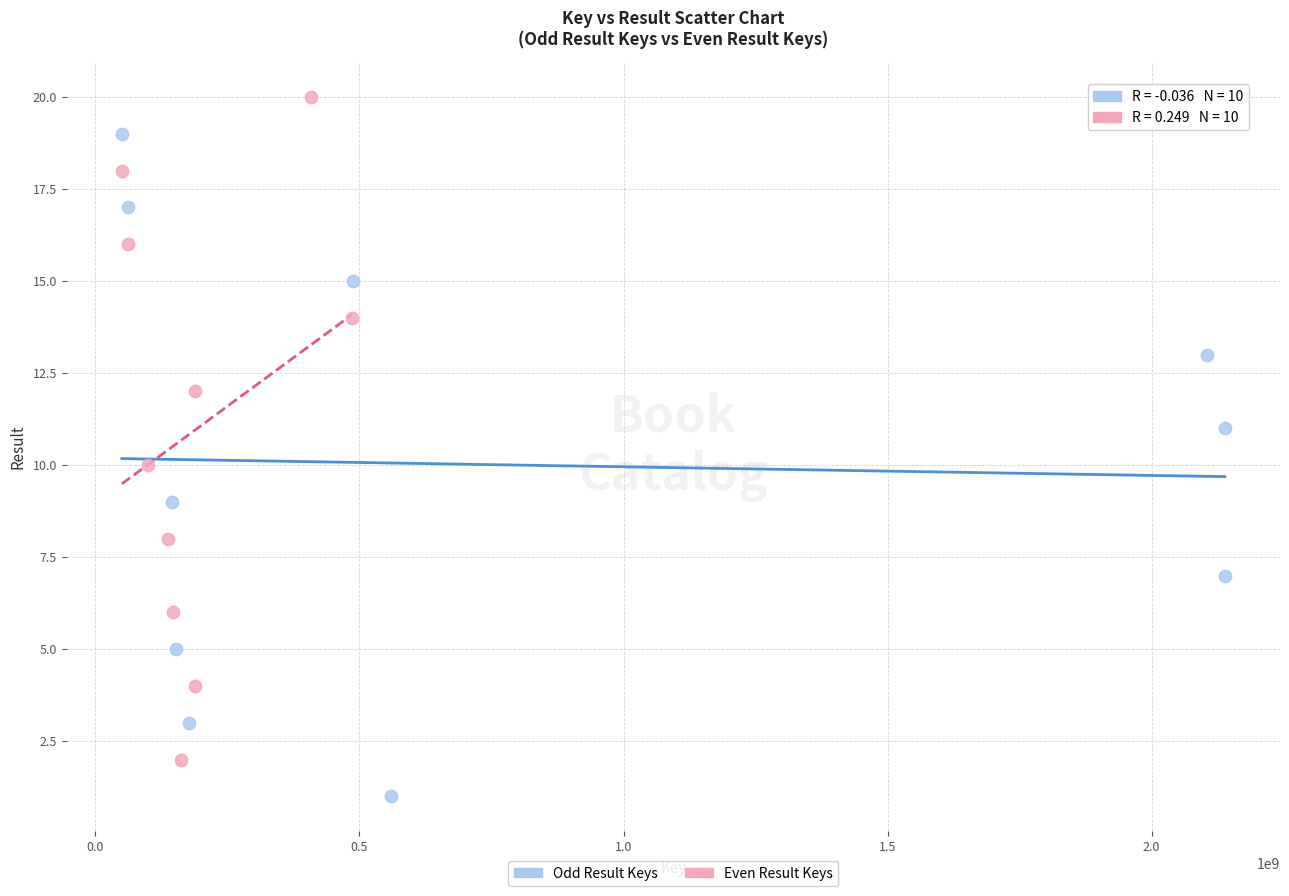

Which series reaches the minimum Y coordinate?

Odd Result Keys